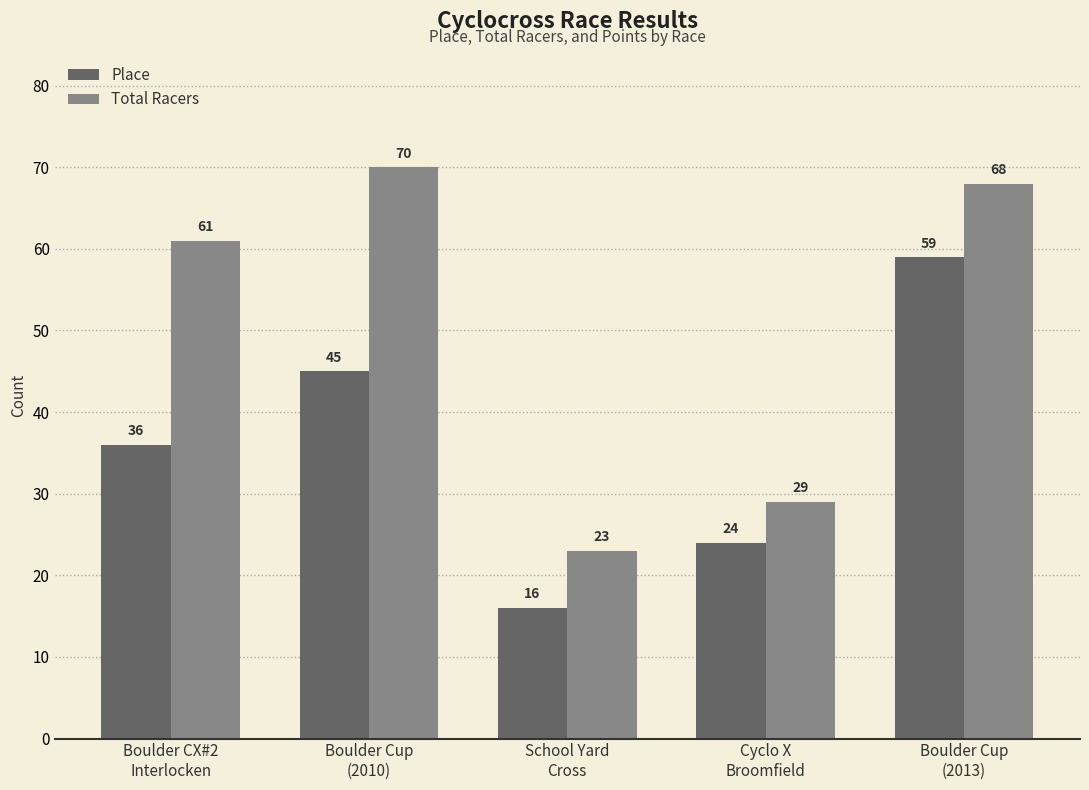

Which label corresponds to the smallest value in the chart?

School Yard
Cross